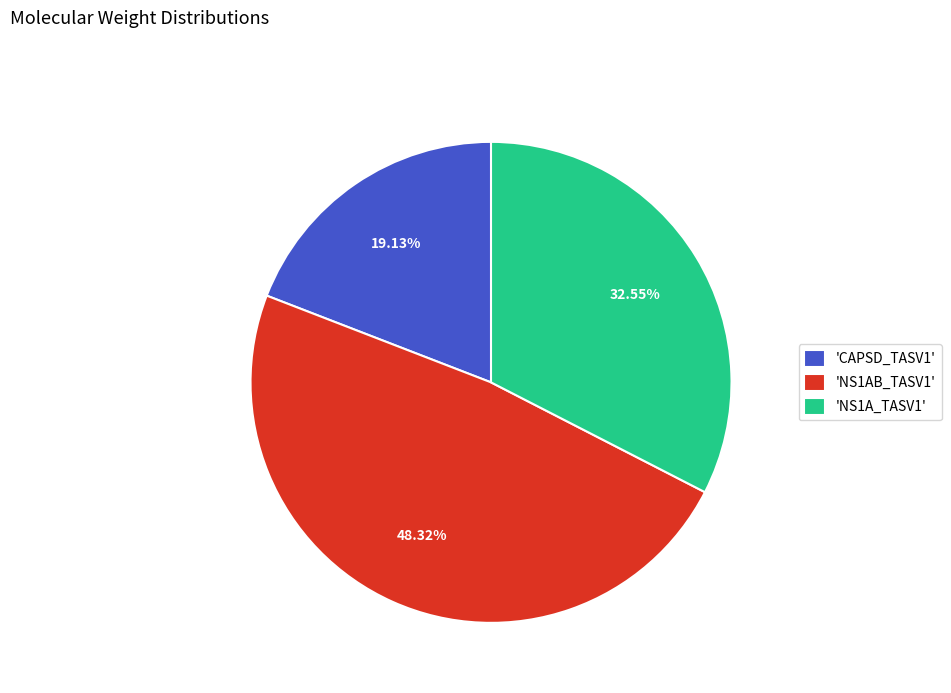

Rank the categories by value from highest to lowest.

'NS1AB_TASV1', 'NS1A_TASV1', 'CAPSD_TASV1'